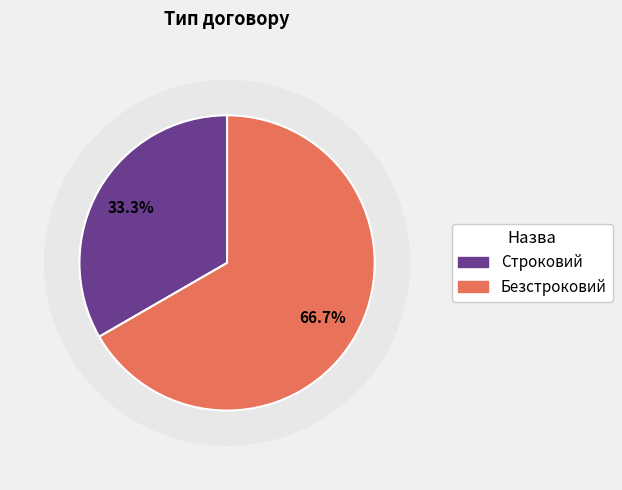

Is Строковий the majority of the pie?

No